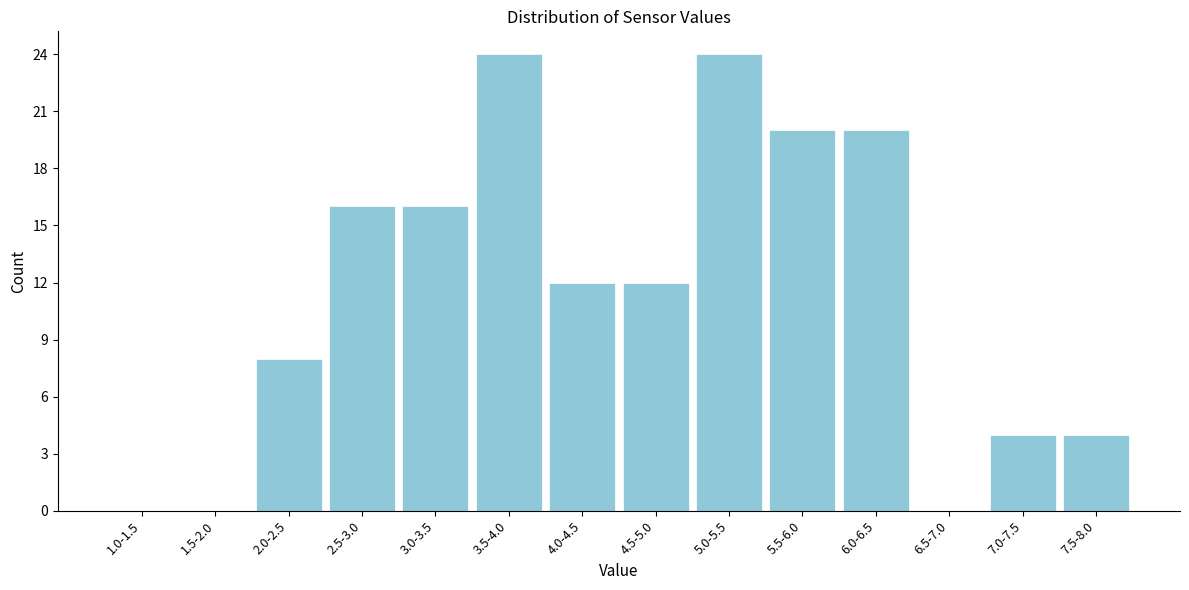

Reading left to right, list all the values displayed in this chart.

1.0-1.5=0	1.5-2.0=0	2.0-2.5=8	2.5-3.0=16	3.0-3.5=16	3.5-4.0=24	4.0-4.5=12	4.5-5.0=12	5.0-5.5=24	5.5-6.0=20	6.0-6.5=20	6.5-7.0=0	7.0-7.5=4	7.5-8.0=4